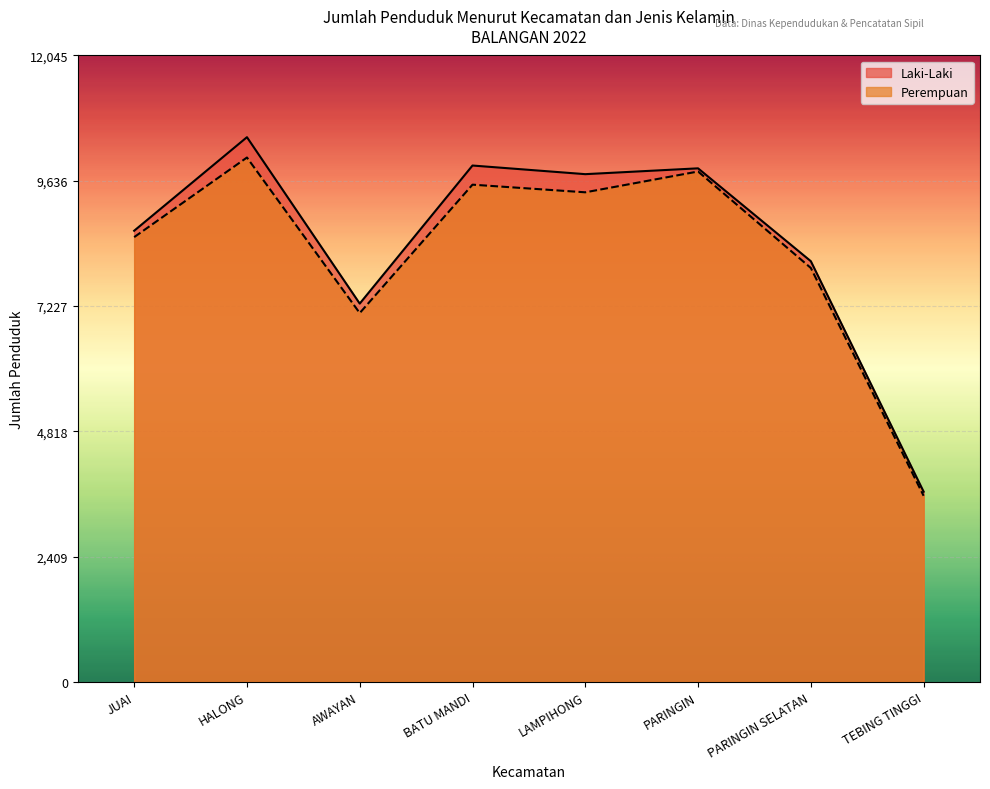

What is the difference between the maximum and minimum values in the Perempuan series?

6505